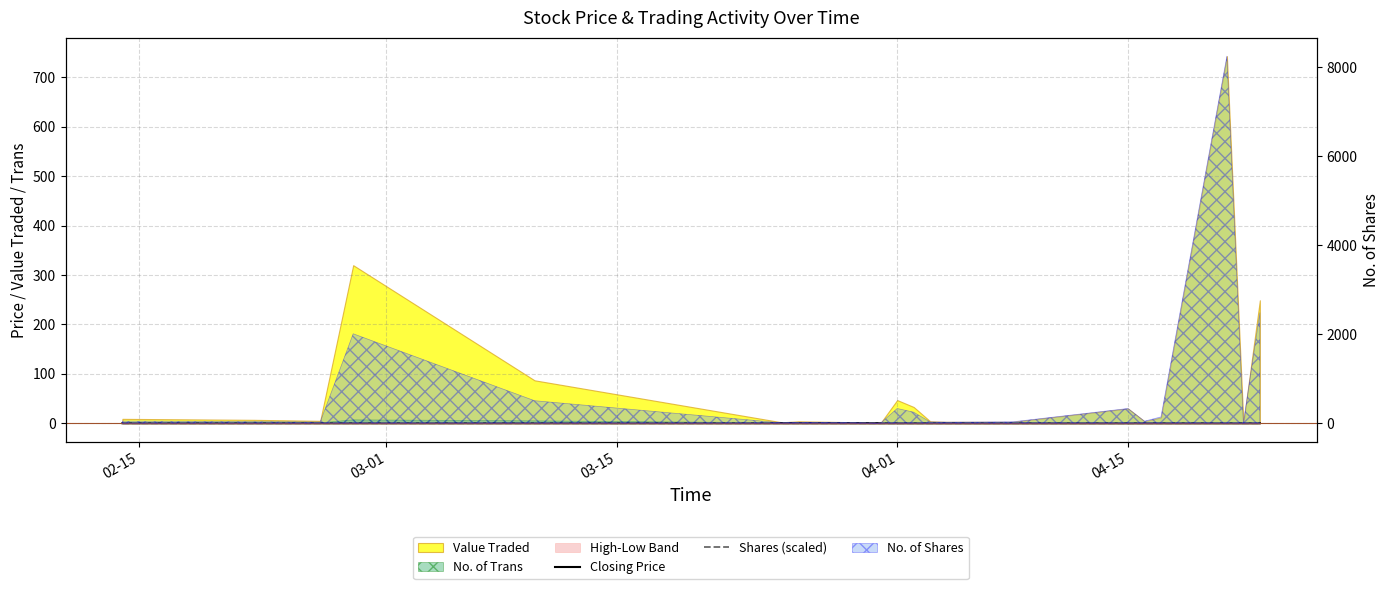

Is the value of Shares (scaled) at 13 greater than the value of Closing Price at 10?

No